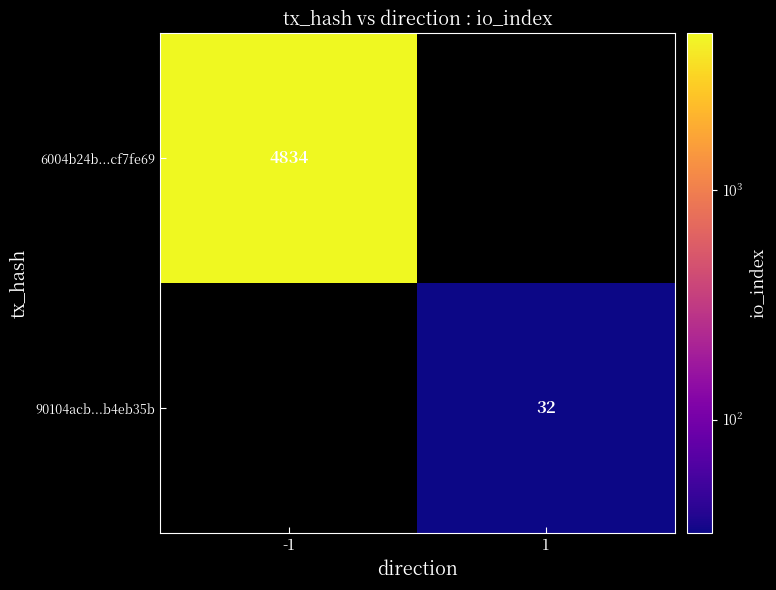

The 6004b24b...cf7fe69 series shows 7009 at -1. True or false?

False